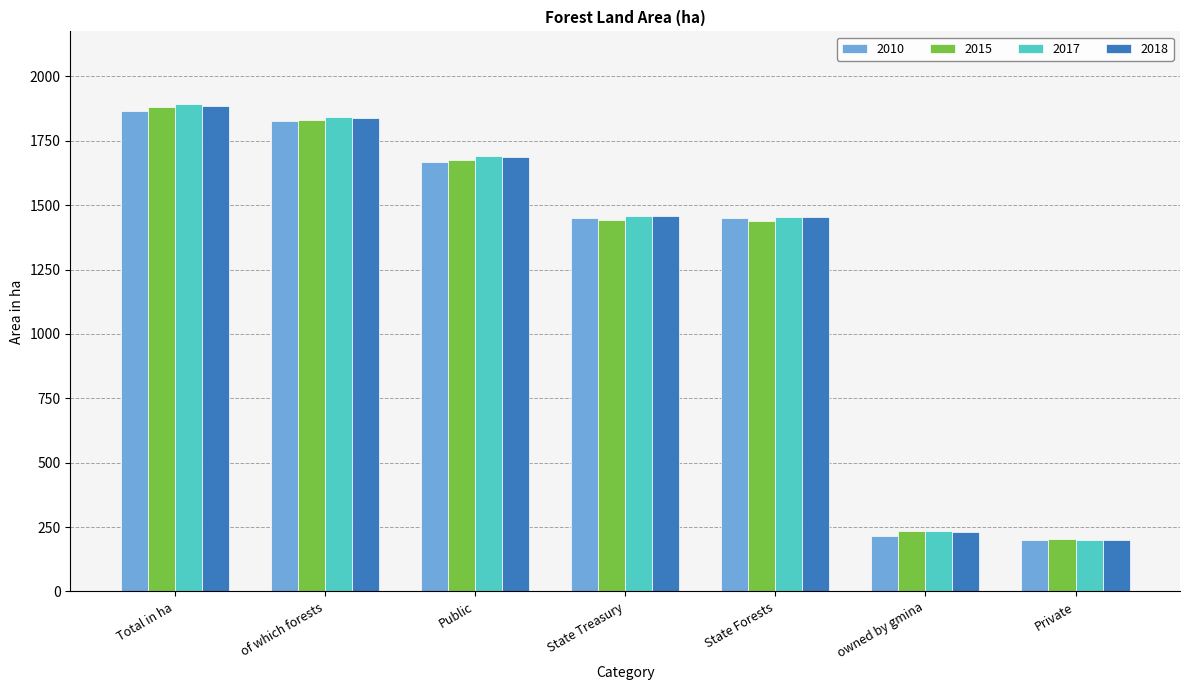

What value does the 2017 series have at Public, to the nearest 100?

1700